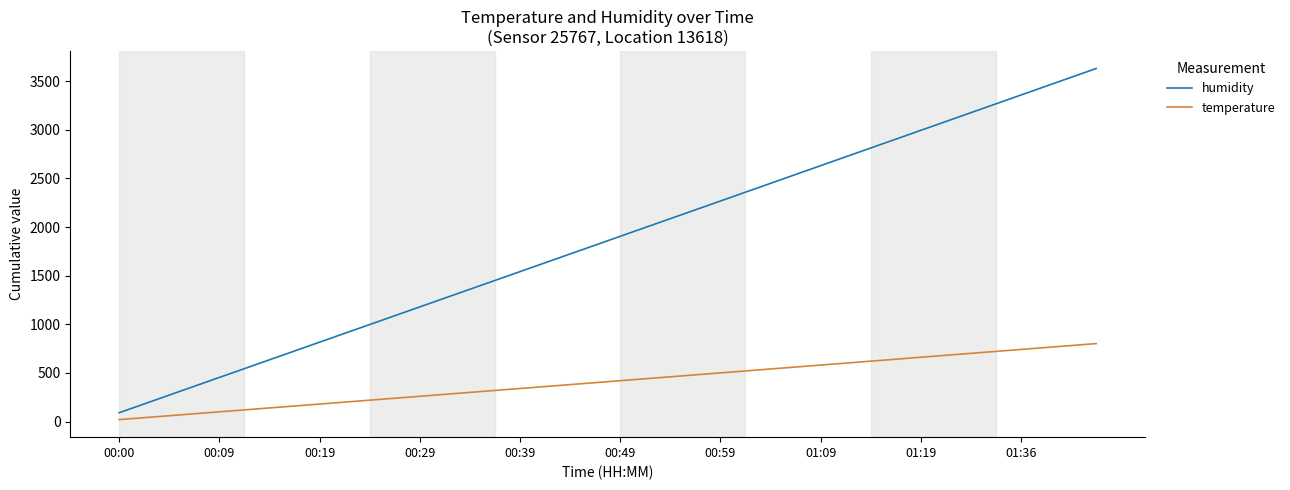

Reading left to right, what are all the values shown in this chart?

humidity: 90.6	181.3	272.0	362.8	453.6	544.2	634.9	725.6	816.3	907.0	997.7	1088.4	1179.1	1269.8	1360.5	1451.3	1542.1	1632.9	1723.7	1814.3	1905.1	1995.9	2086.7	2177.5	2268.3	2359.2	2450.1	2541.0	2631.9	2722.8	2813.6	2904.4	2995.3	3086.2	3177.1	3268.0	3358.8	3449.7	3540.6	3631.5
temperature: 20.0	40.0	60.0	80.0	100.0	119.9	139.9	159.9	179.9	199.9	219.9	239.9	259.9	279.9	299.9	319.9	339.9	359.9	380.0	400.0	420.1	440.2	460.3	480.4	500.5	520.6	540.7	560.8	580.9	601.0	621.1	641.2	661.3	681.4	701.5	721.6	741.7	761.7	781.8	801.9